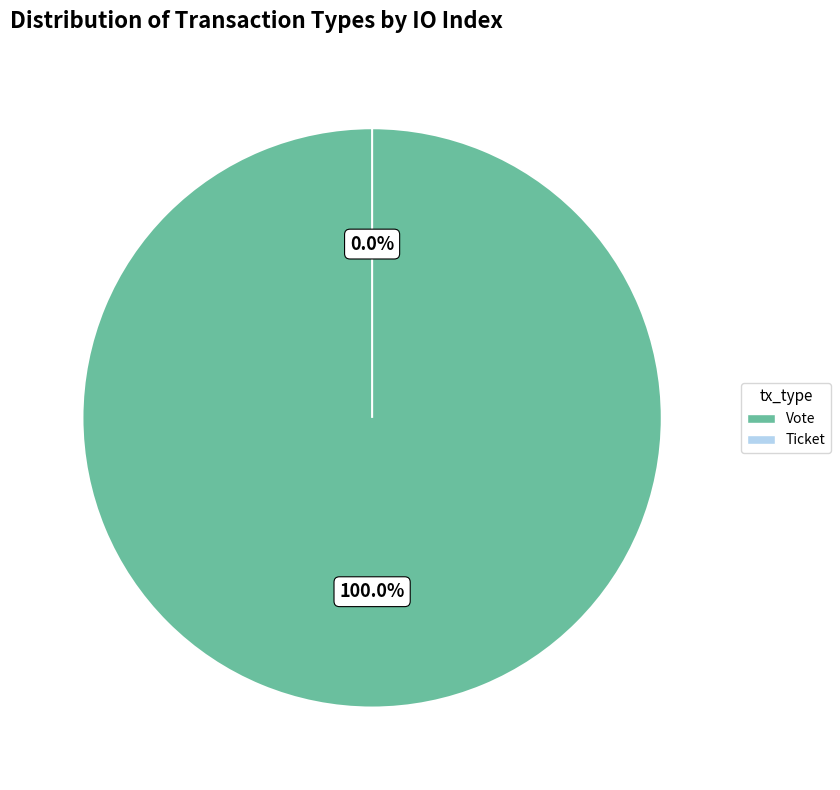

Which slice is the smallest?

Ticket